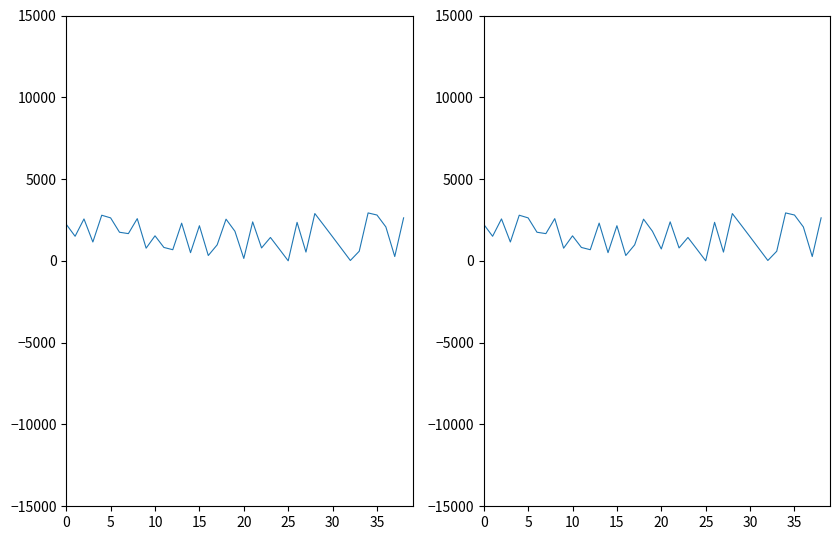

Count the number of categories in the chart.

39